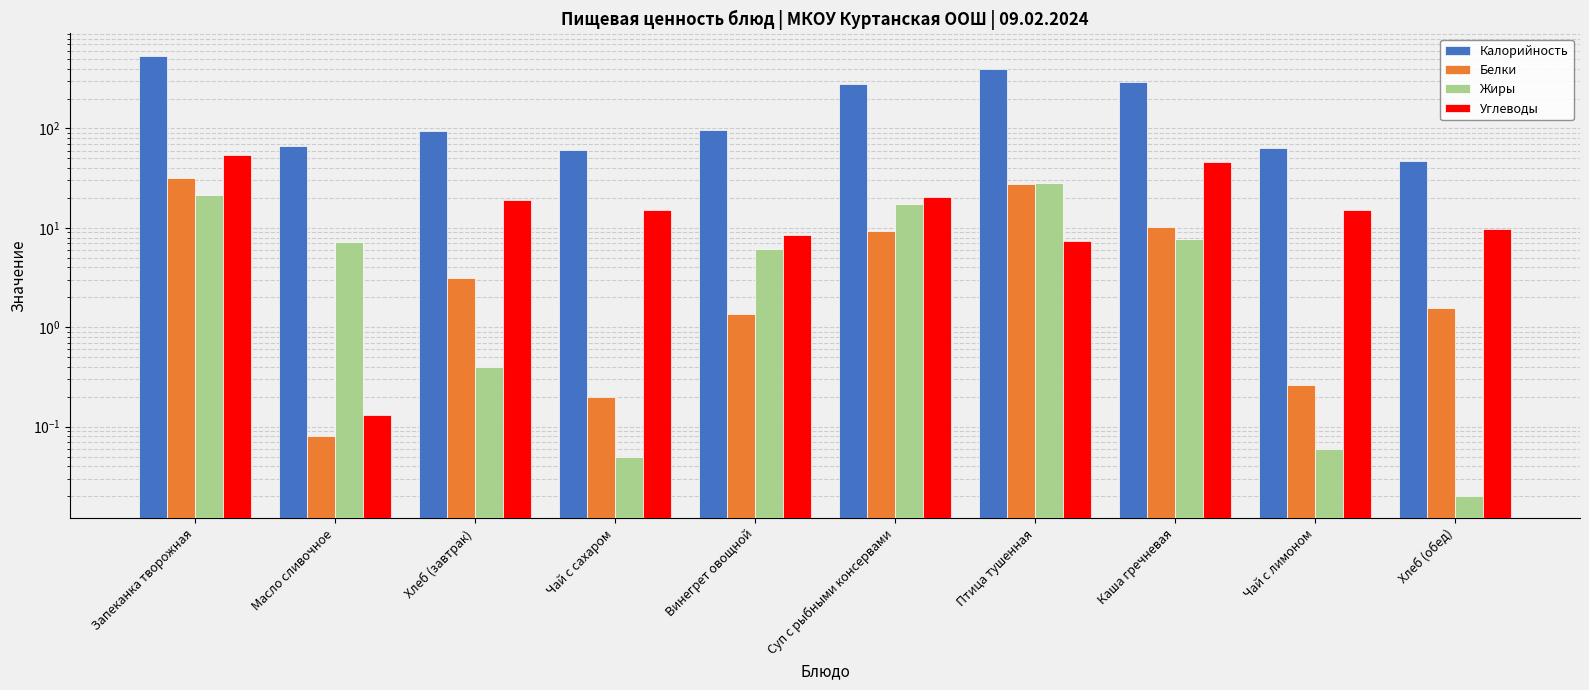

What is the difference between the maximum and second lowest values in the Калорийность series?

480.9